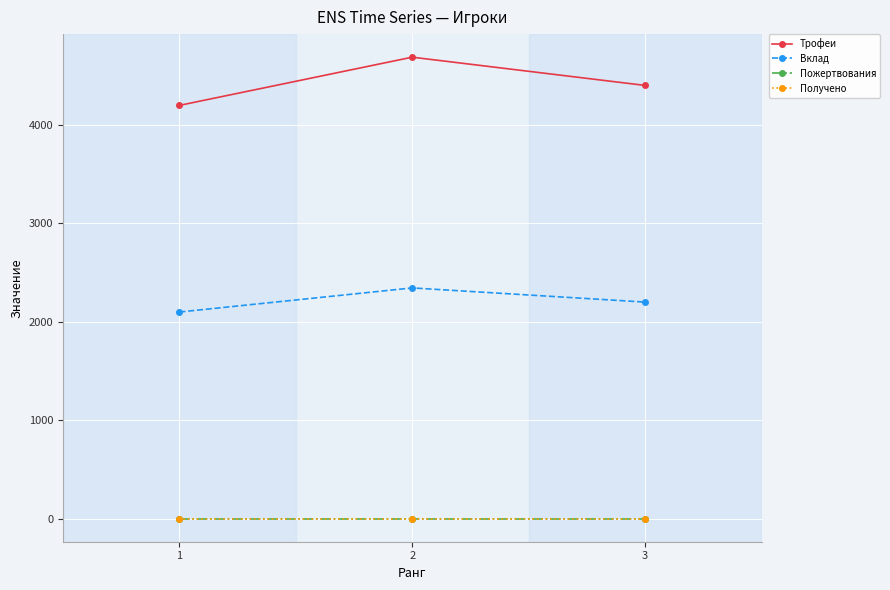

Does the chart have visible grid lines?

Yes